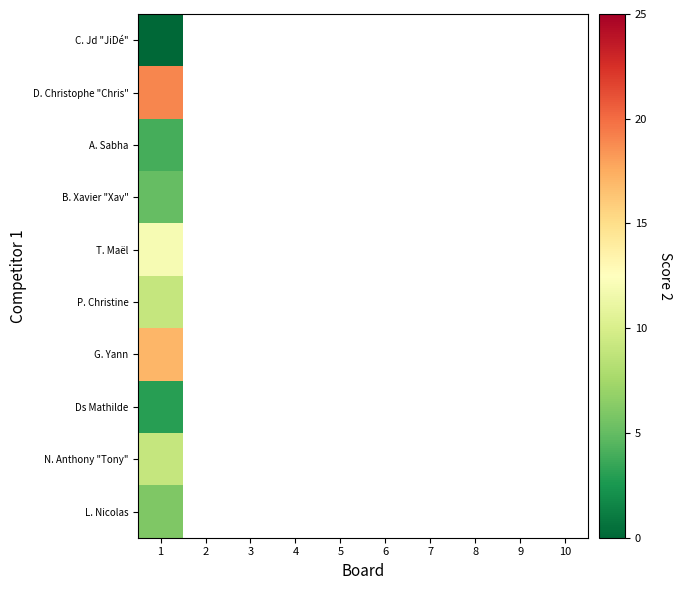

What is the maximum value for N. Anthony "Tony"?

9.0